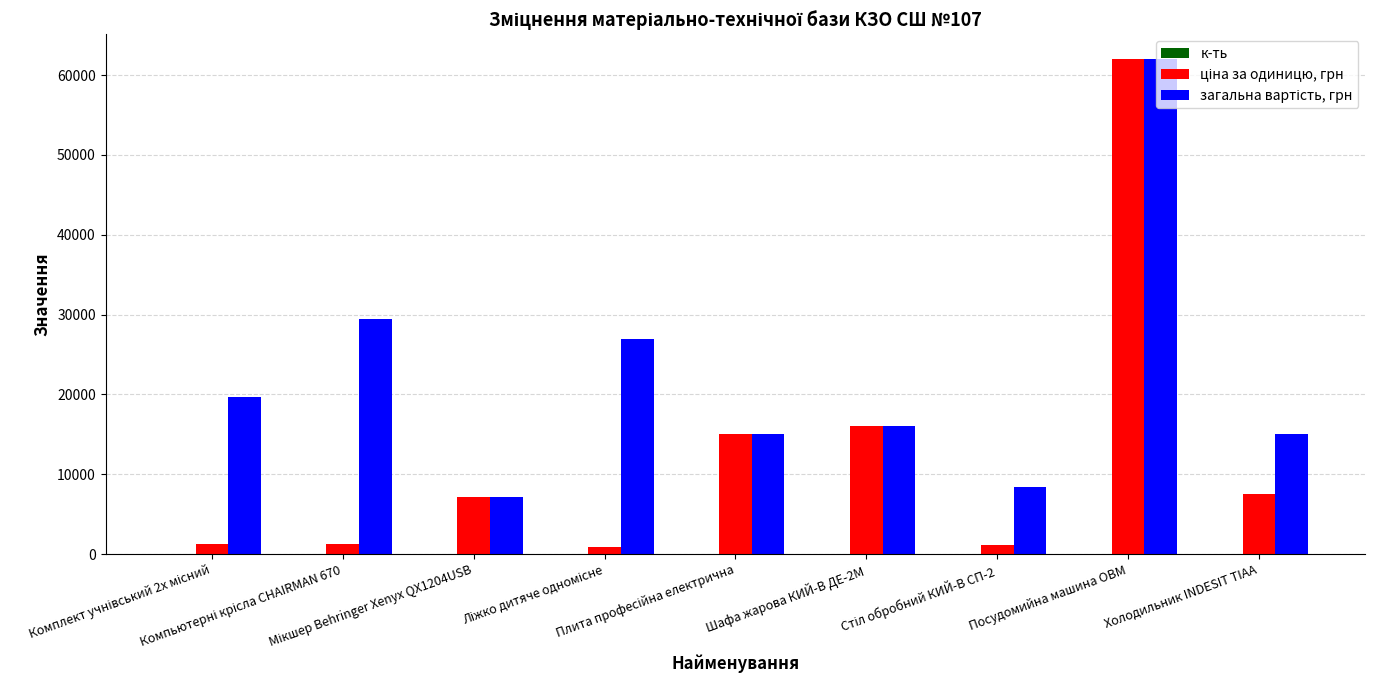

What is the greatest value displayed?

62000